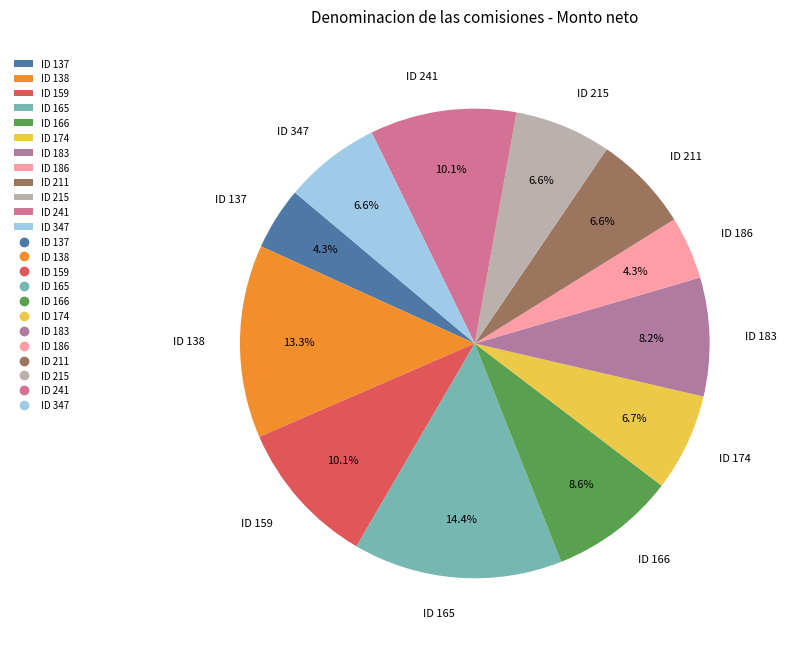

The ID 183 slice represents 19% of the pie. True or false?

False